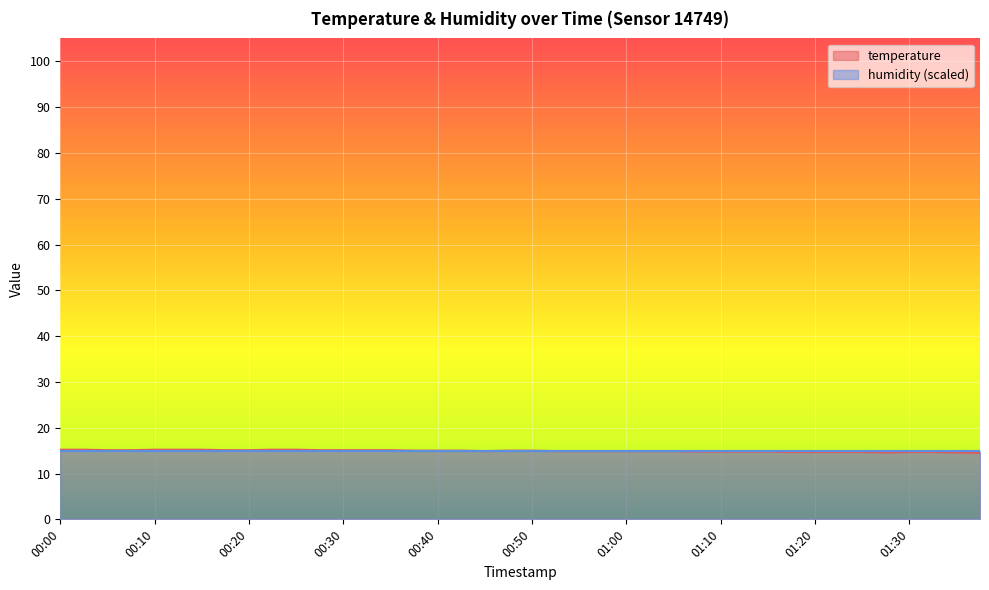

Rank the categories by value from lowest to highest.

01:37, 01:28, 01:35, 01:18, 01:20, 01:23, 01:25, 01:30, 01:32, 01:07, 01:10, 01:13, 01:15, 00:45, 00:52, 00:55, 00:57, 01:00, 01:02, 01:05, 00:37, 00:40, 00:42, 00:47, 00:50, 00:05, 00:08, 00:18, 00:20, 00:27, 00:30, 00:32, 00:35, 00:00, 00:03, 00:10, 00:13, 00:15, 00:23, 00:25